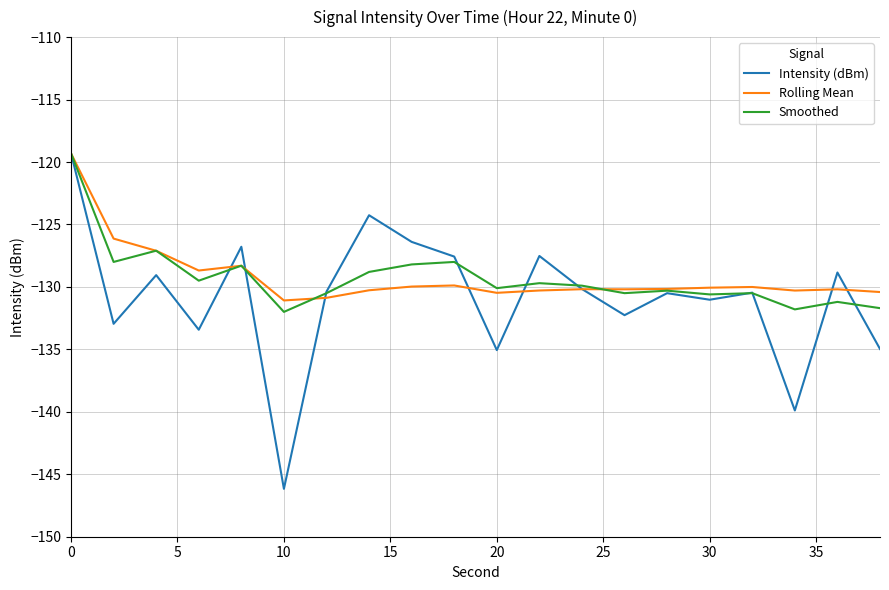

What is the maximum value for Intensity (dBm)?

-119.3